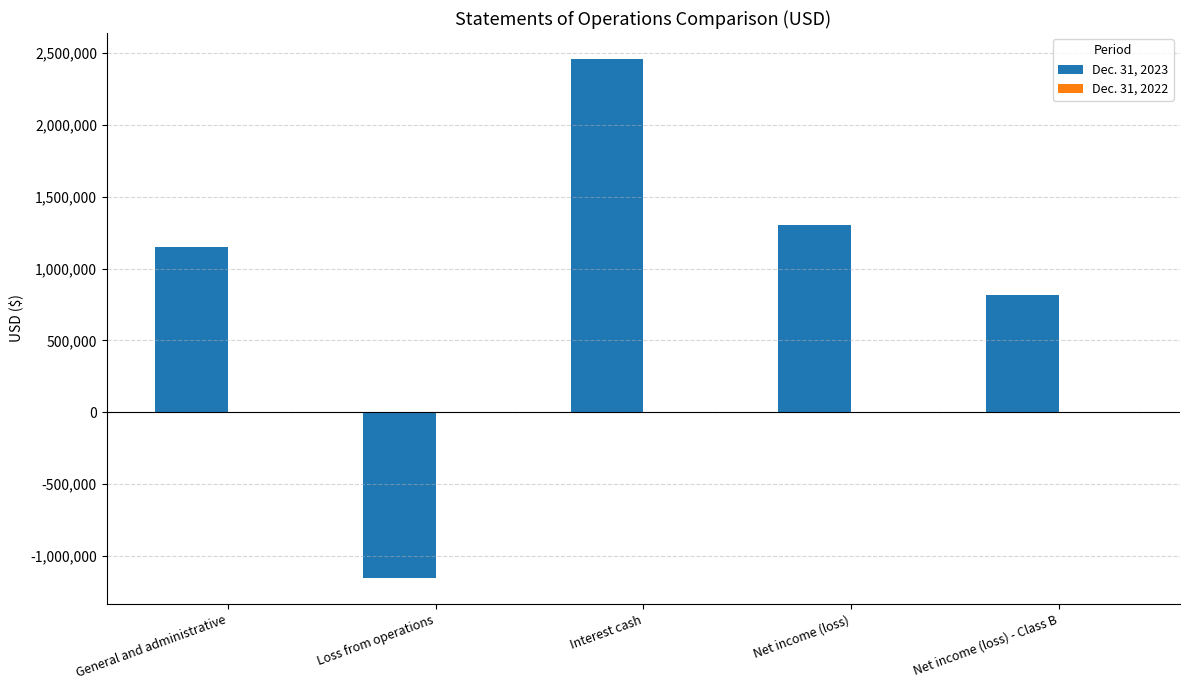

At which category is the sum across all series the highest?

Interest cash